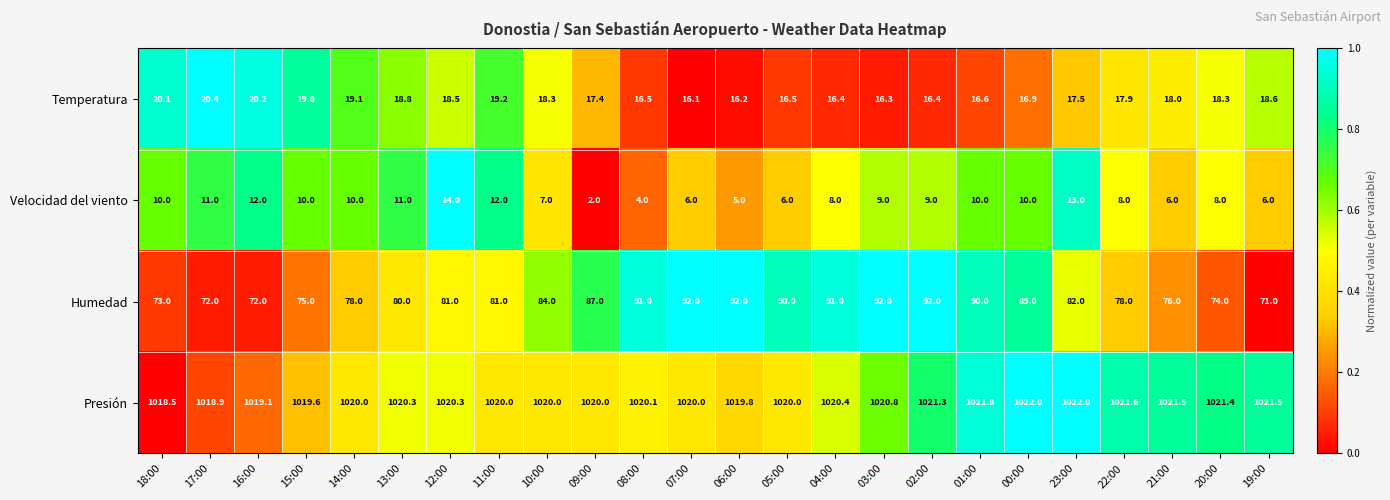

How many categories are shown in the chart?

24